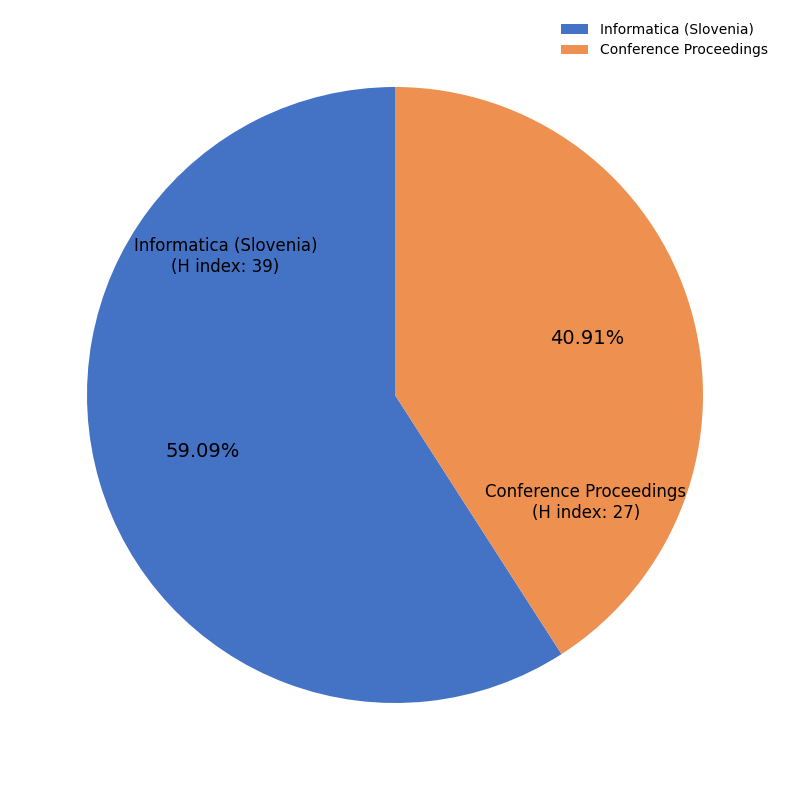

Is the sum of Conference Proceedings and Informatica (Slovenia) greater than half?

Yes